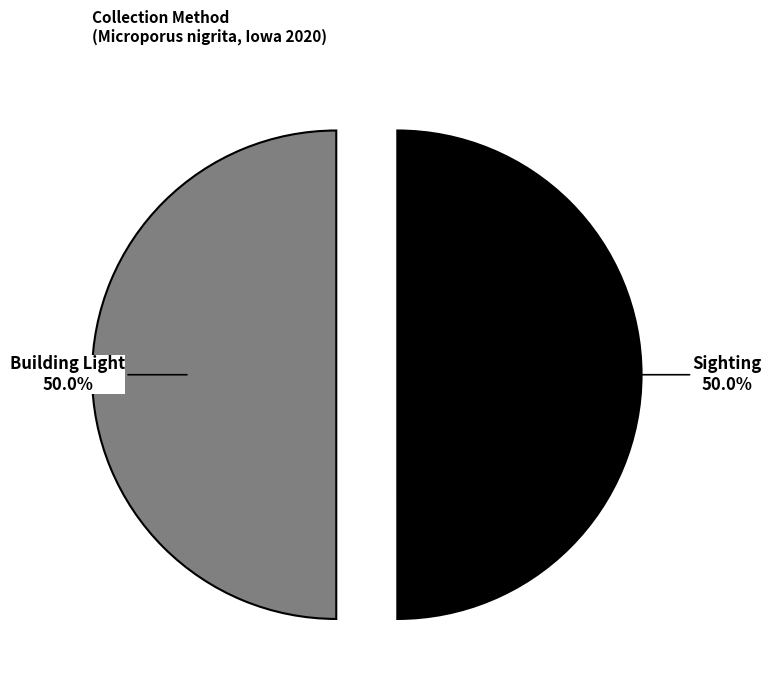

How many slices are in this pie chart?

2